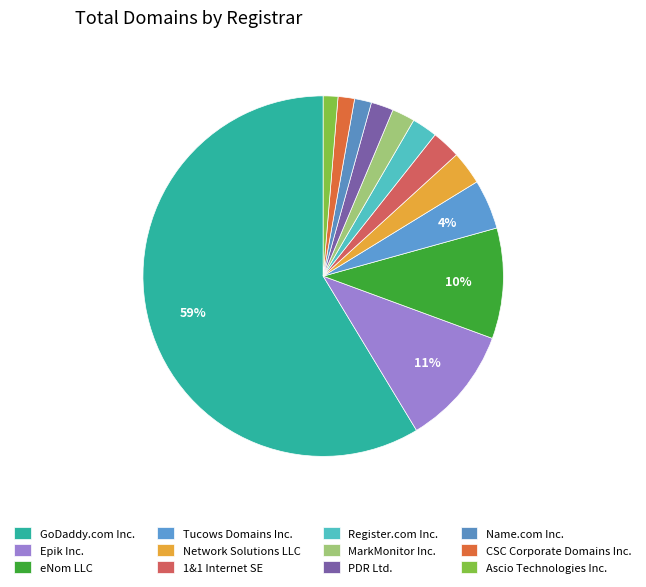

To the nearest percent, what is the difference between the largest and smallest slice percentages?

57%